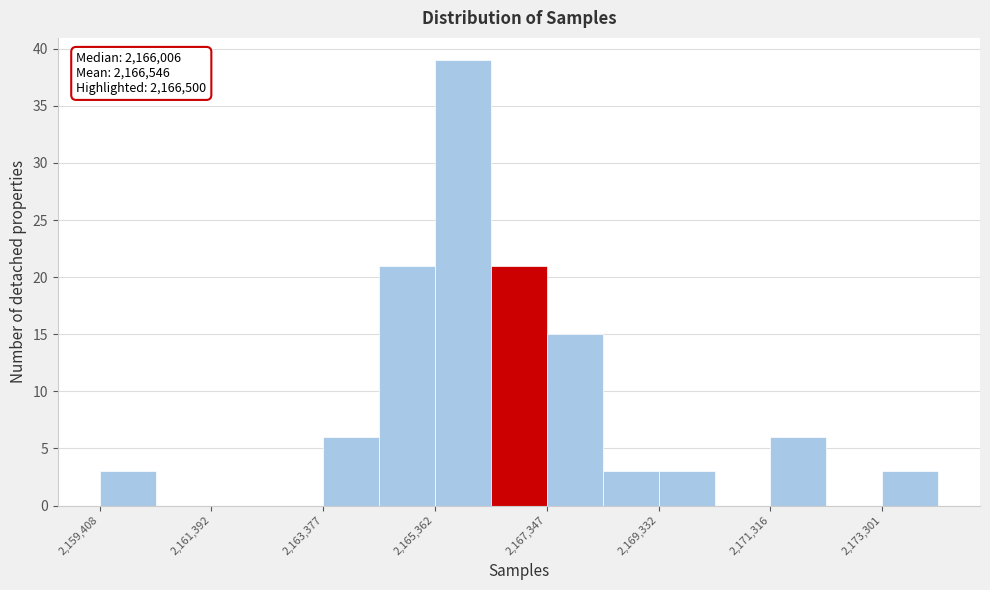

Over which range of the x-axis is the bar tallest?

2165400 to 2166400